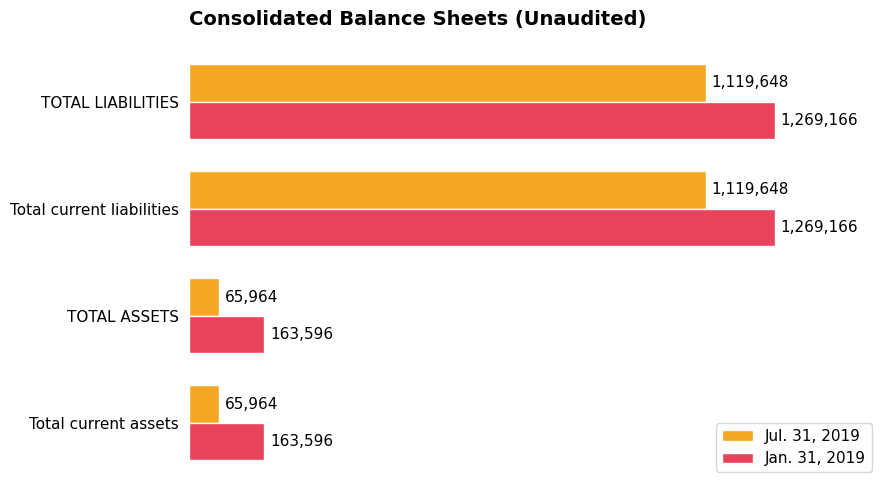

What are all the series names shown in the legend?

Jul. 31, 2019, Jan. 31, 2019